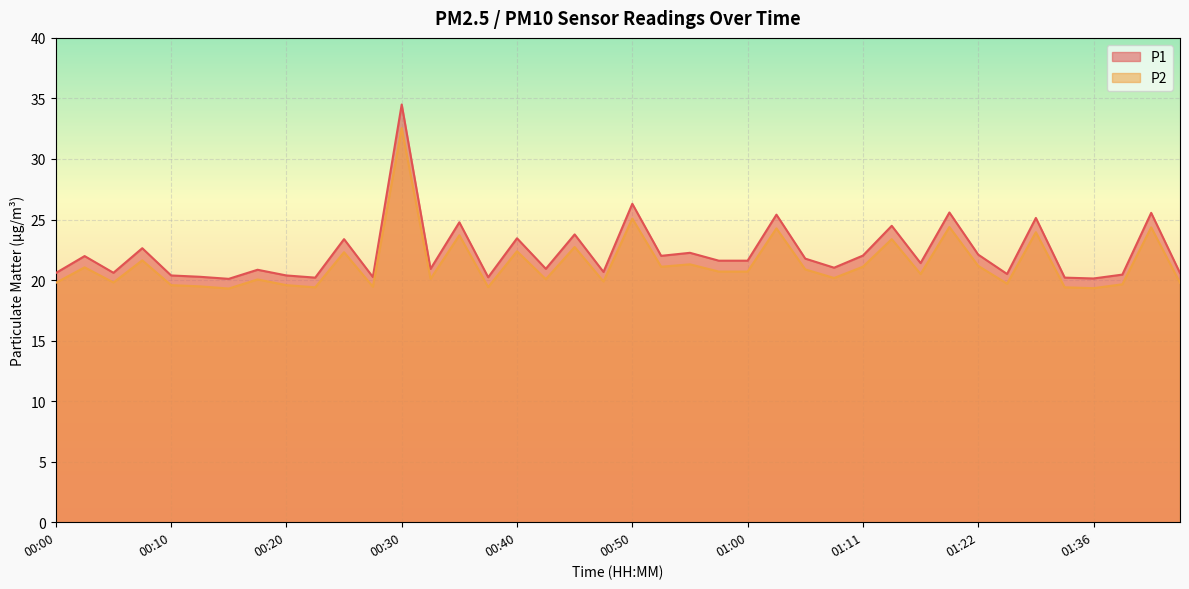

How many values in the P1 series are below 21?

18